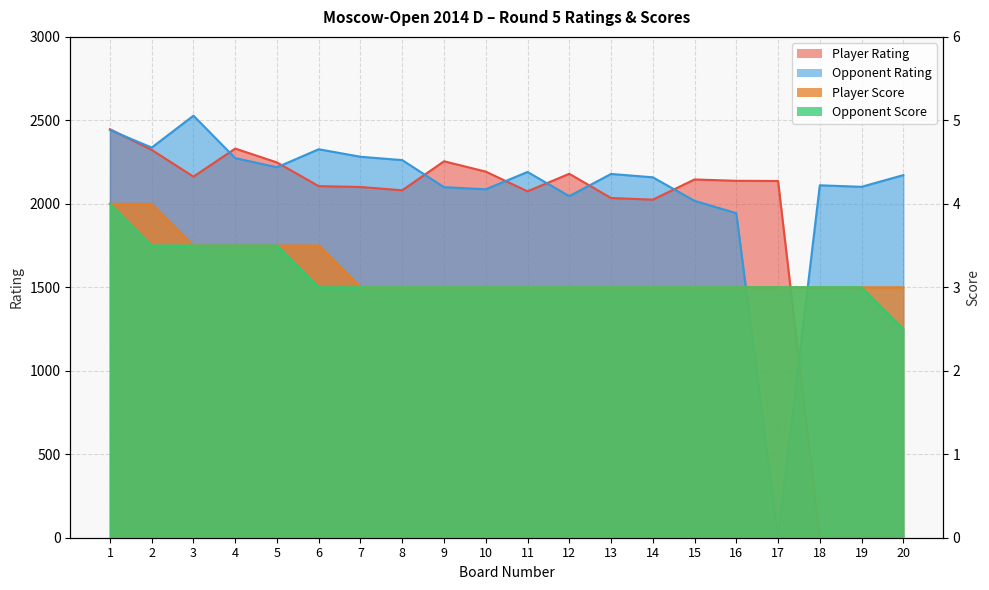

What are all the series names shown in the legend?

Player Rating, Opponent Rating, Player Score, Opponent Score